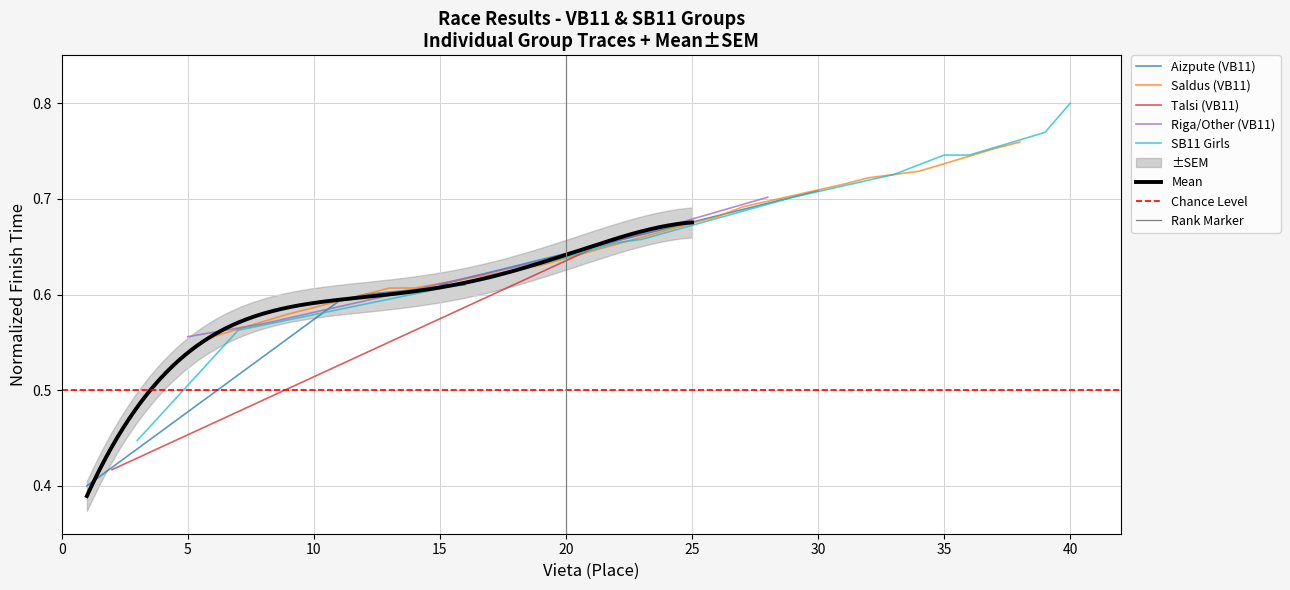

Which category has the highest value in the SB11 Girls series?

40